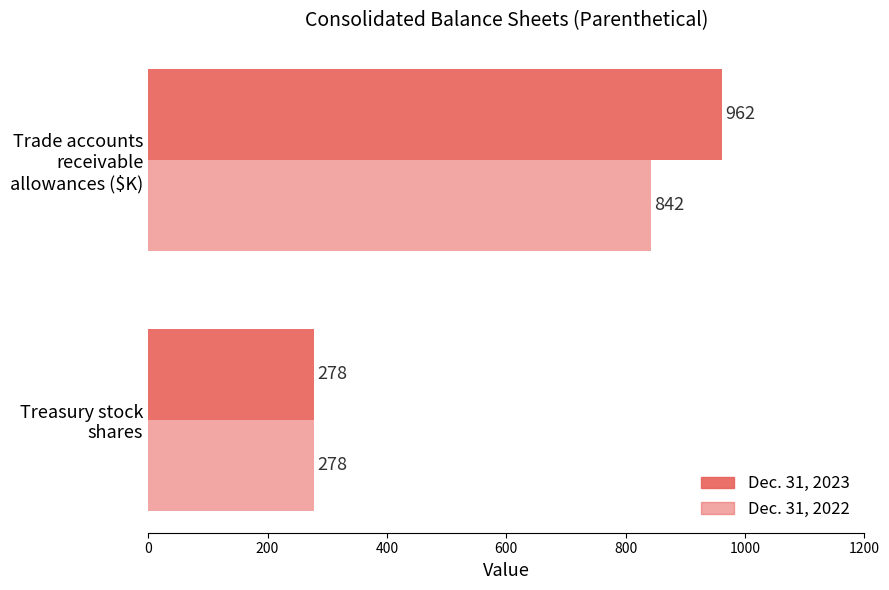

Reading right to left, what are all the values shown in this chart?

Dec. 31, 2023: 278	962
Dec. 31, 2022: 278	842